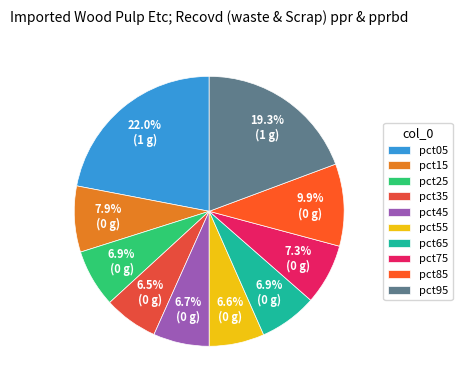

To the nearest percent, what is the combined percentage of pct95 and pct35?

26%